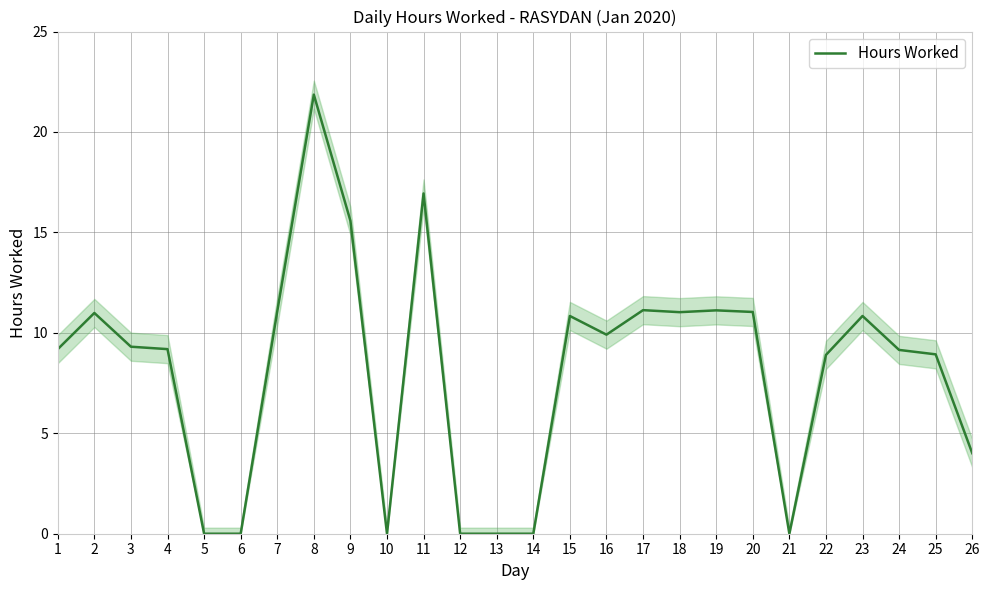

Which has a higher value, 25 or 4?

4